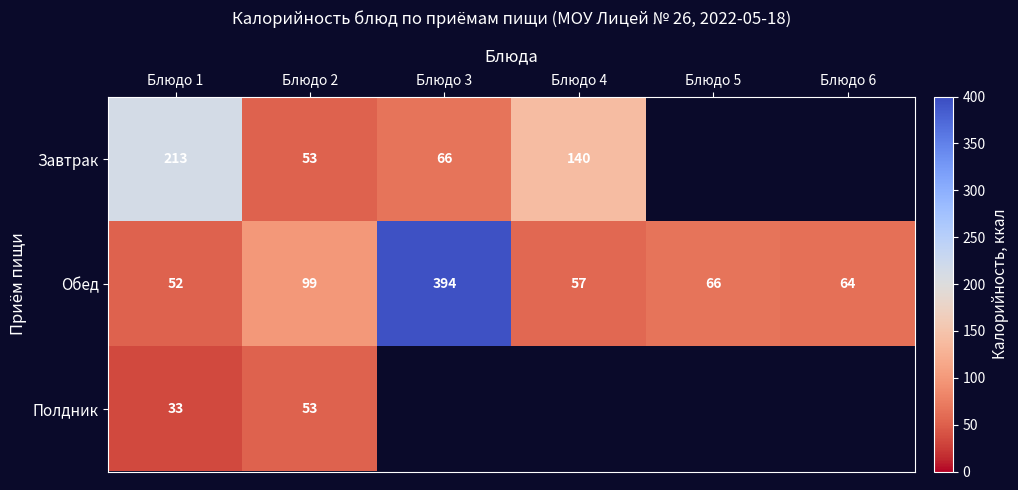

At how many categories does at least one series exceed 54?

6